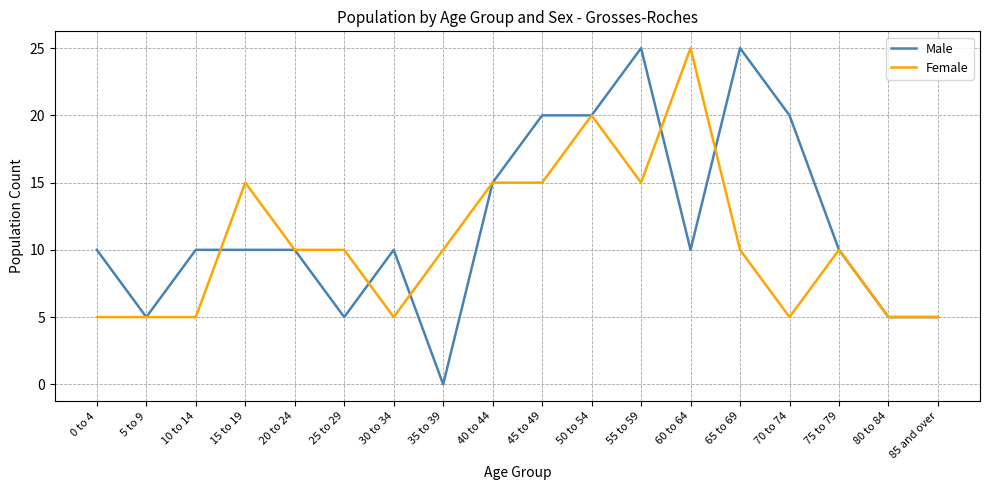

The Female series shows 2 at 5 to 9. True or false?

False